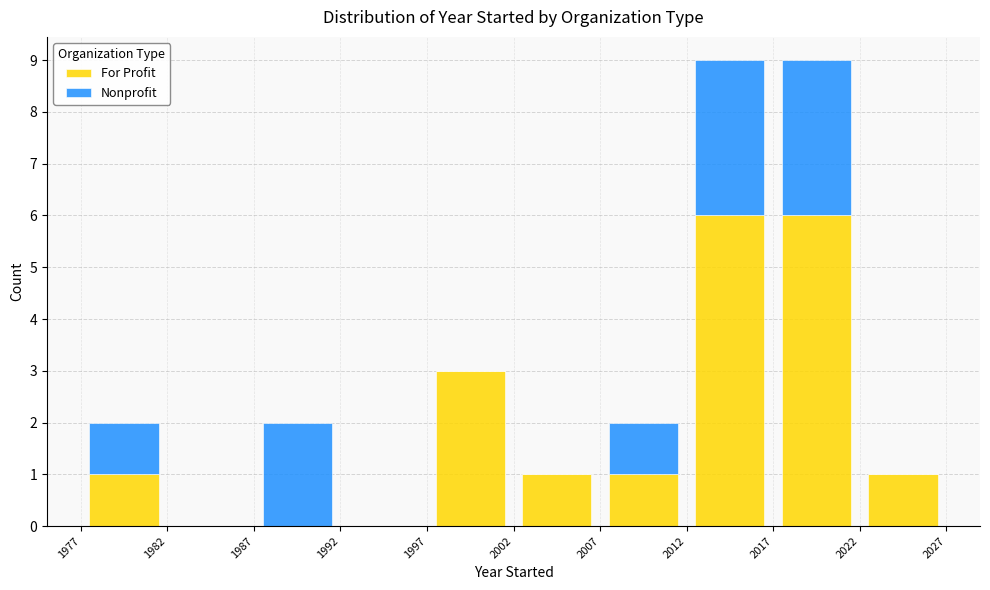

Reading left to right, transcribe this chart: for each stacked bar, give the range it covers on the x-axis and its total height. The values are not printed on the chart, so give them approximately, as read against the axis.

1977 to 1982: 2
1982 to 1987: 0
1987 to 1992: 2
1992 to 1997: 0
1997 to 2002: 3
2002 to 2007: 1
2007 to 2012: 2
2012 to 2017: 9
2017 to 2022: 9
2022 to 2027: 1